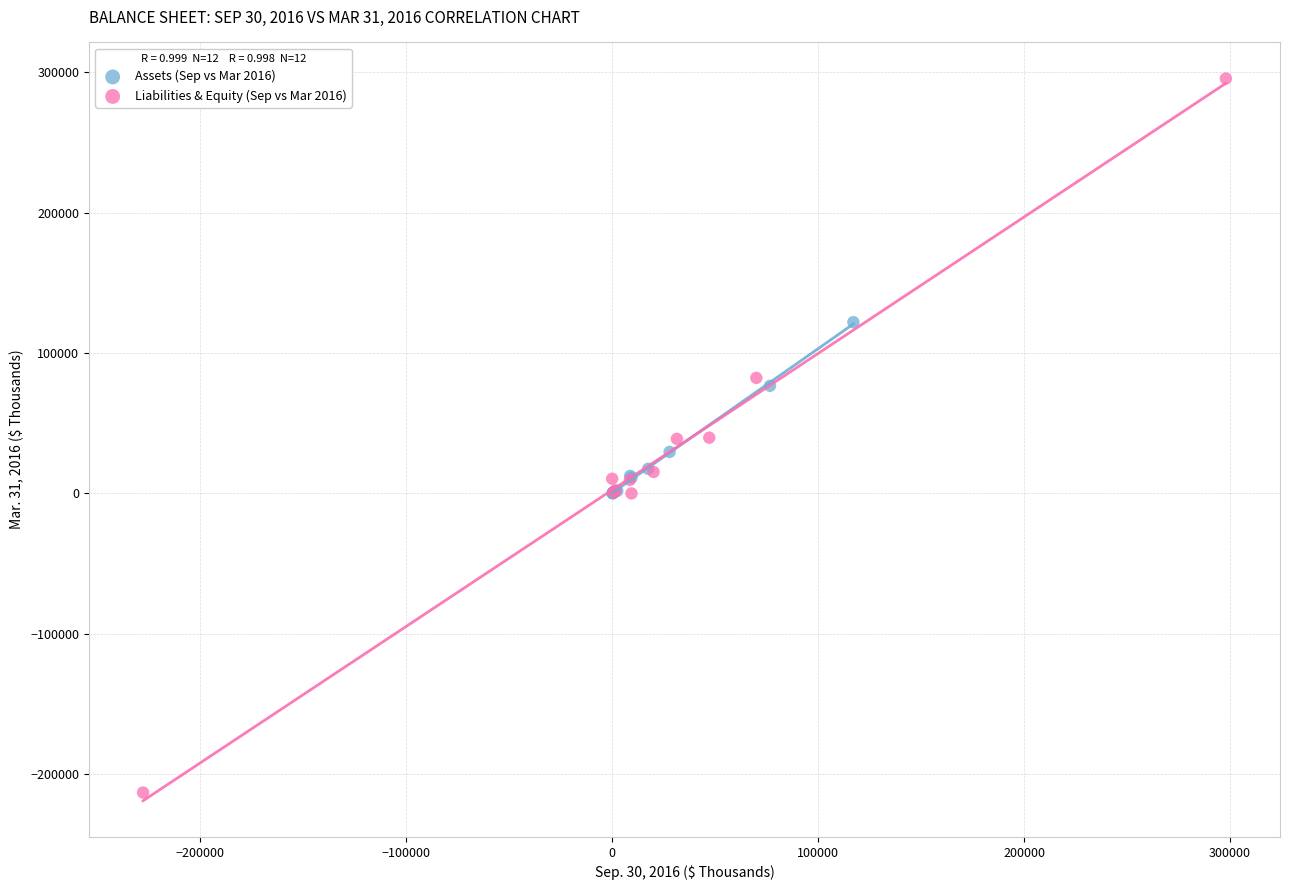

Which series has the widest spread of Y values?

Liabilities & Equity (Sep vs Mar 2016)